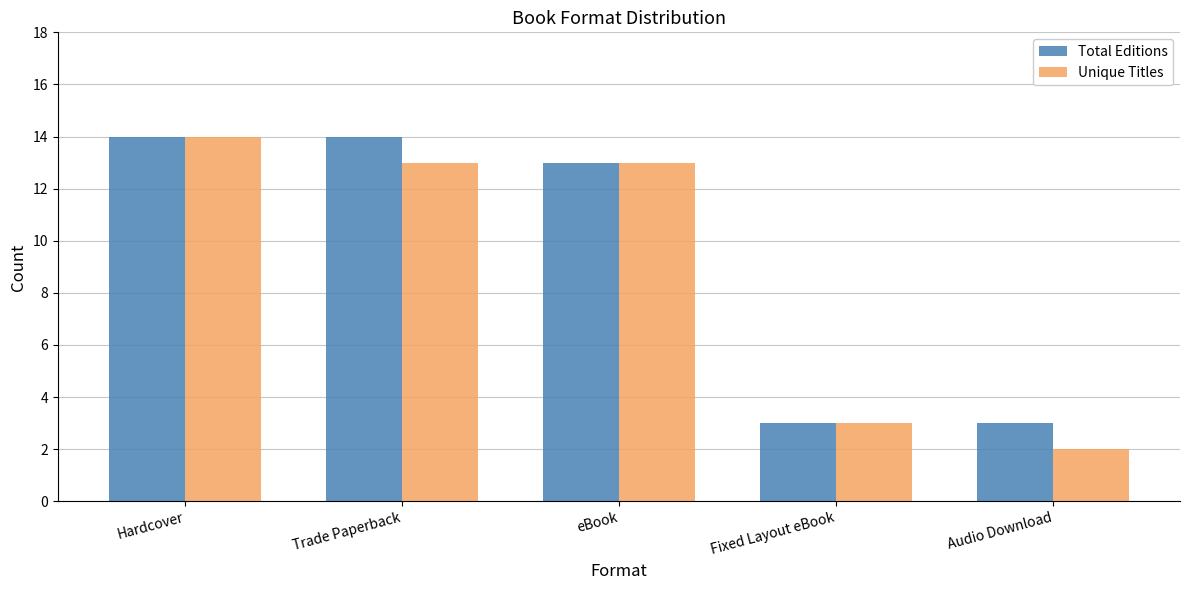

What is the greatest value displayed?

14